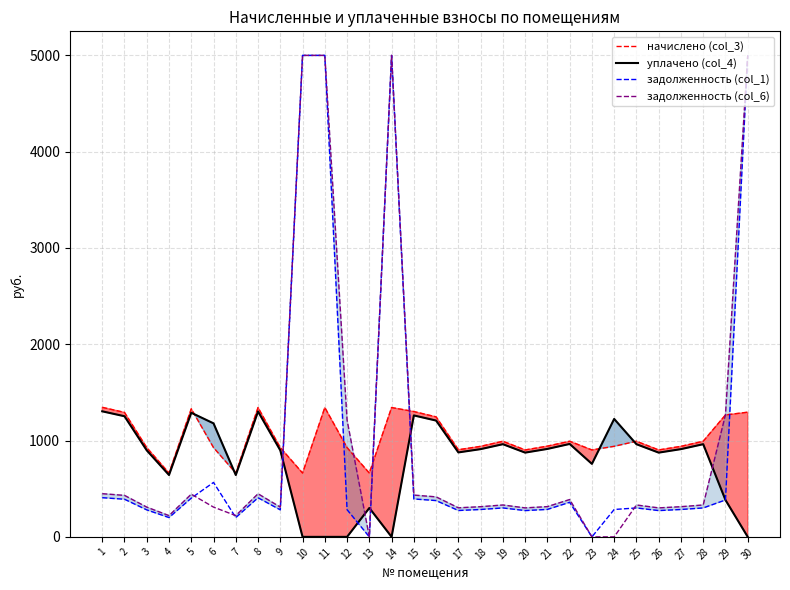

True or false: задолженность (col_1) has a value of 67.6 at 12.

False